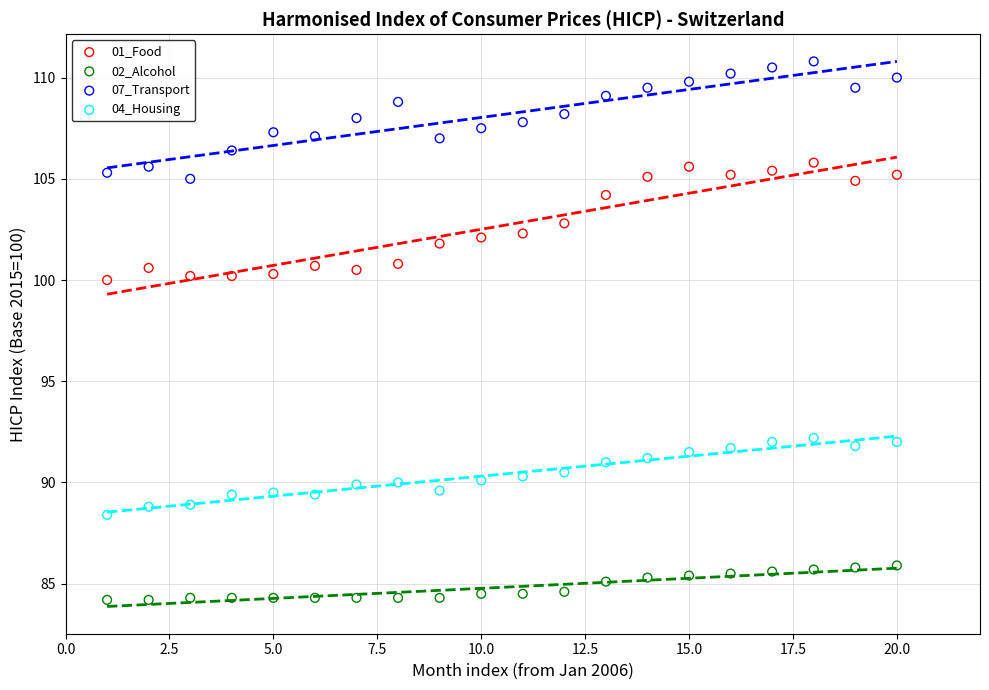

Which series contains the lowest Y value?

02_Alcohol